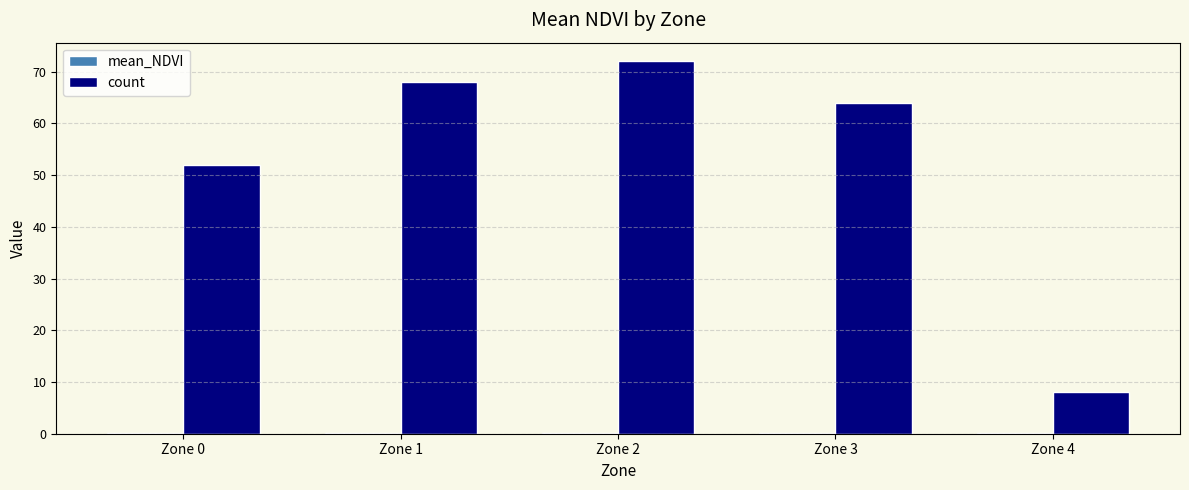

How many groups of bars are there?

5